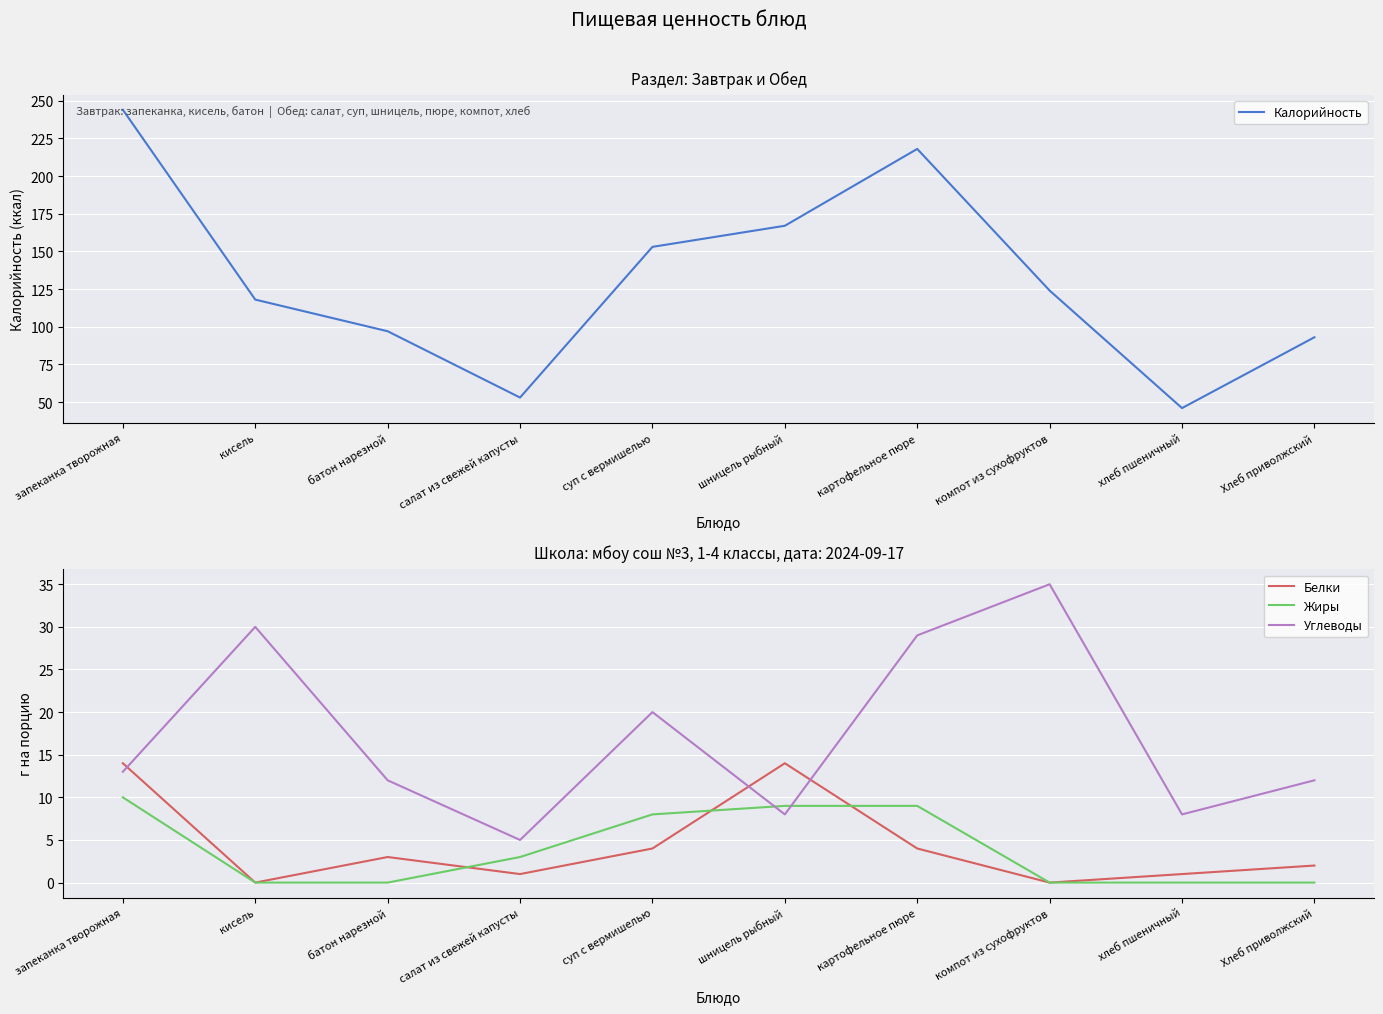

Count the Жиры values in the range 0 to 9.

9